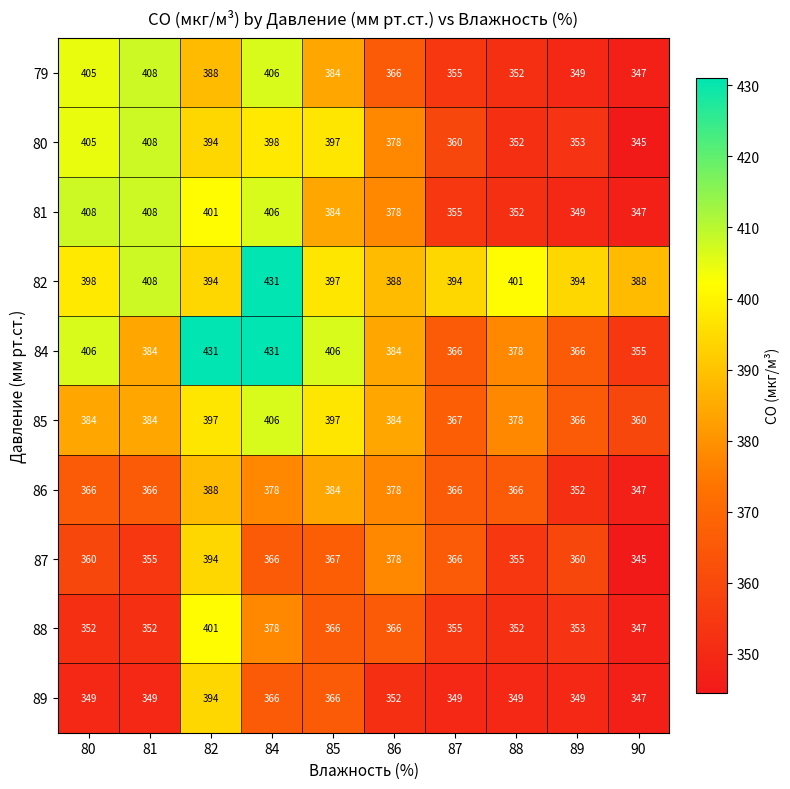

At which label does 80 first exceed 394?

80